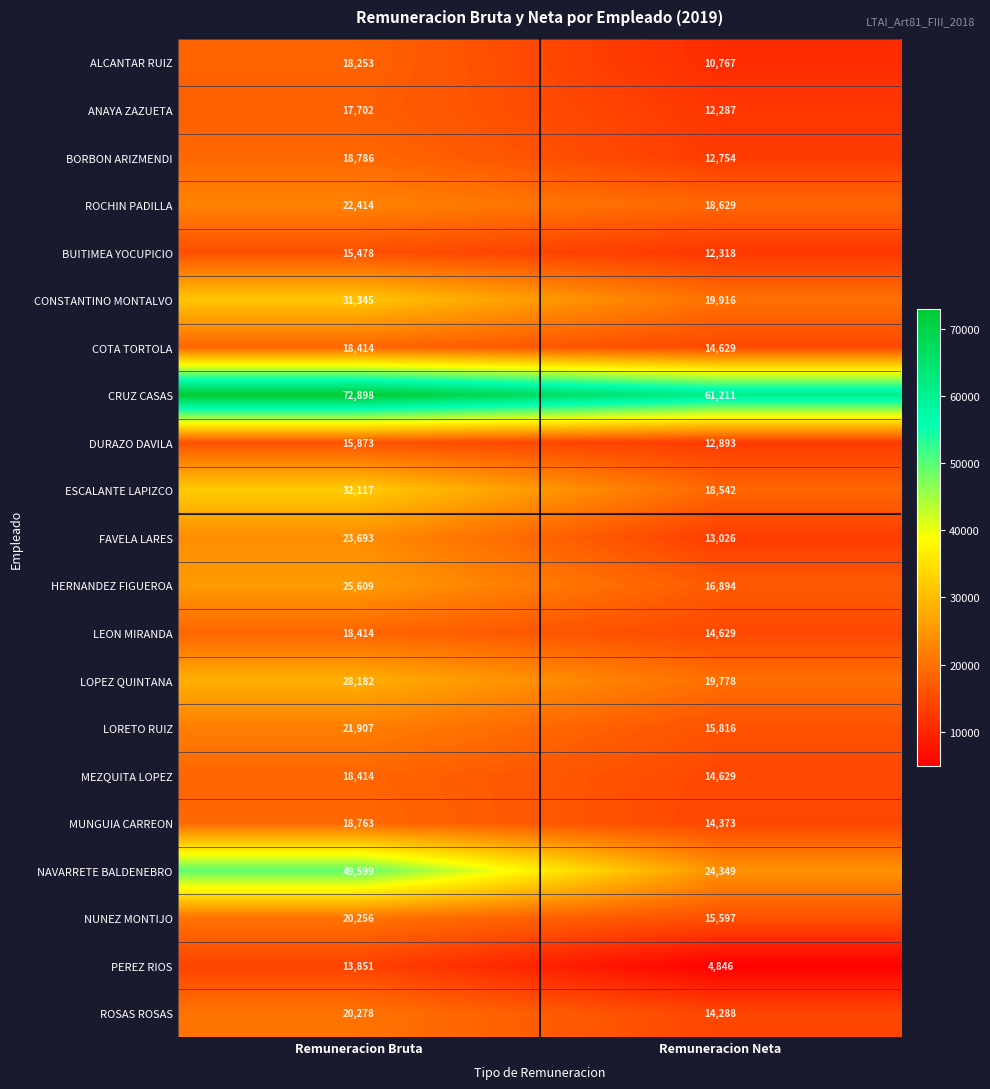

At how many categories does at least one series exceed 28001?

2